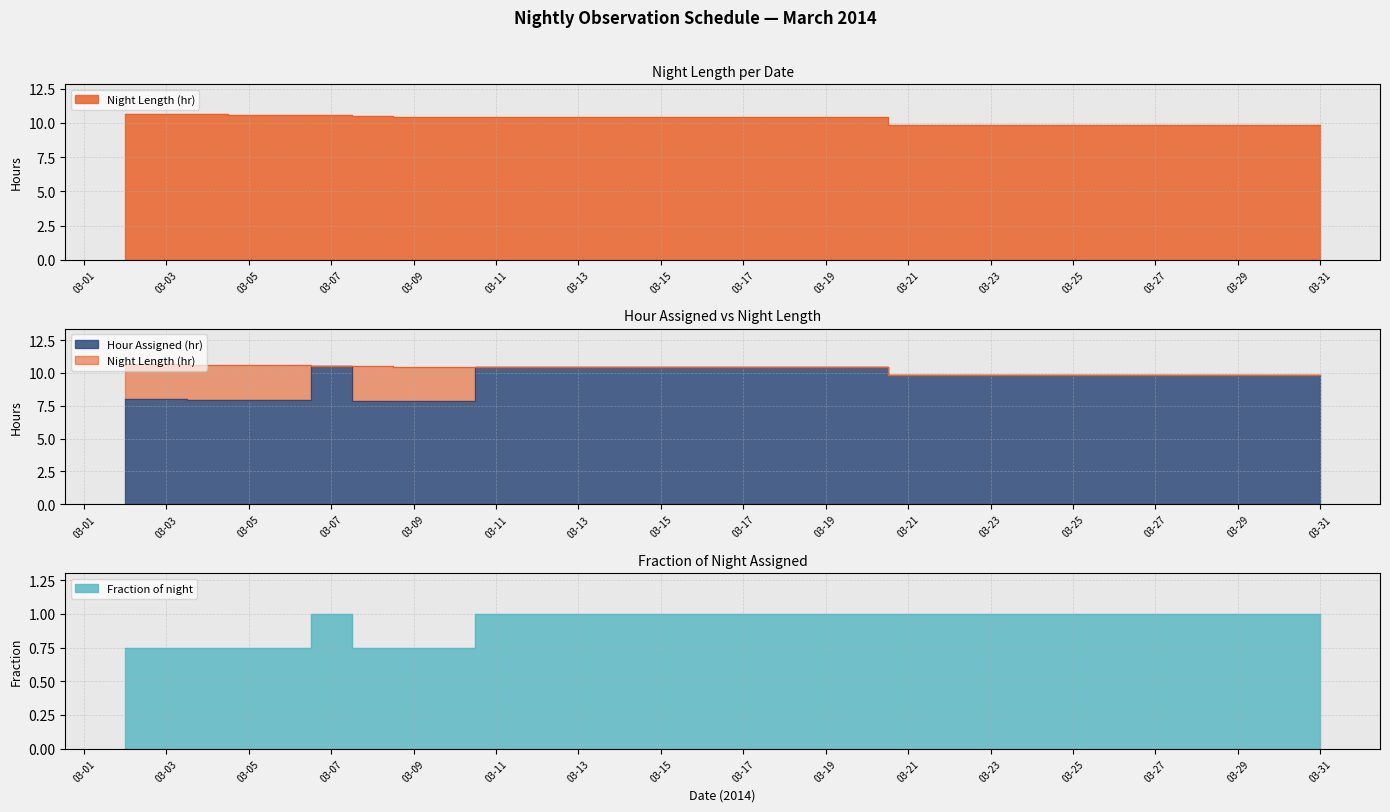

What is the difference between the maximum and second lowest values in the Hour Assigned (hr) series?

2.7